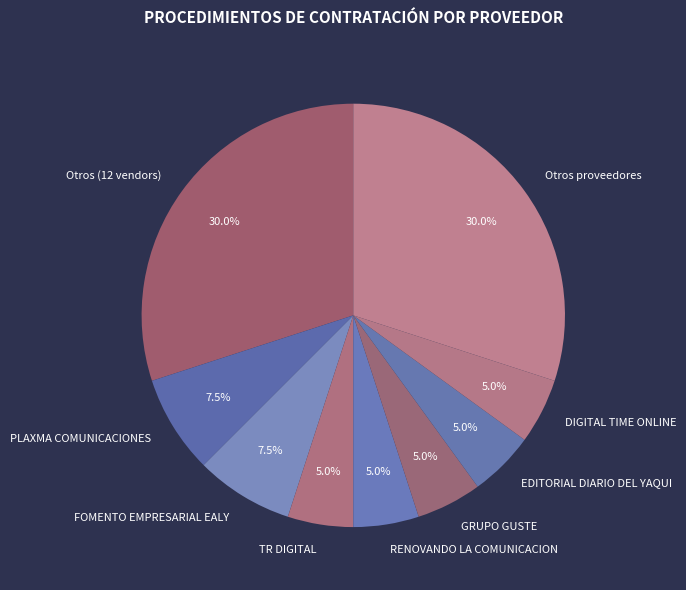

Approximately how many times larger is the value at PLAXMA COMUNICACIONES compared to EDITORIAL DIARIO DEL YAQUI?

1.5